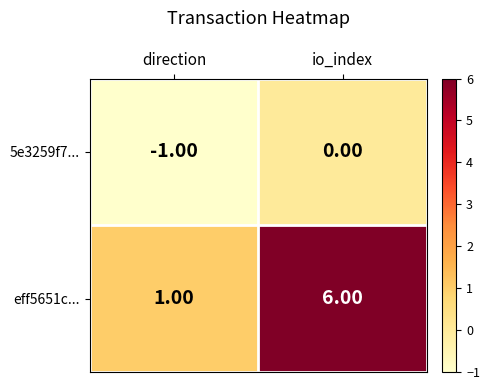

Rank the series by their maximum value, from lowest to highest.

5e3259f7..., eff5651c...